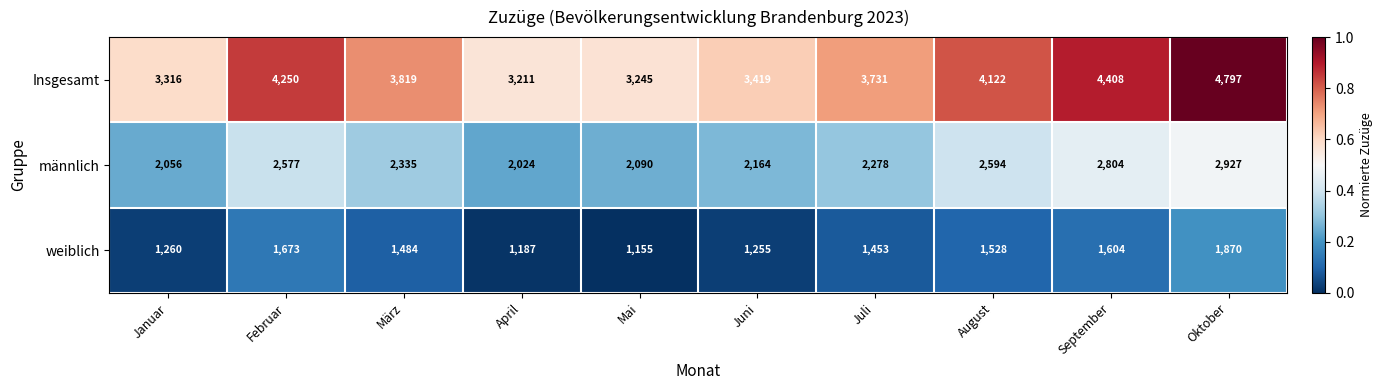

Reading left to right, extract all data points from this chart.

Insgesamt: Januar=3316	Februar=4250	März=3819	April=3211	Mai=3245	Juni=3419	Juli=3731	August=4122	September=4408	Oktober=4797
männlich: Januar=2056	Februar=2577	März=2335	April=2024	Mai=2090	Juni=2164	Juli=2278	August=2594	September=2804	Oktober=2927
weiblich: Januar=1260	Februar=1673	März=1484	April=1187	Mai=1155	Juni=1255	Juli=1453	August=1528	September=1604	Oktober=1870